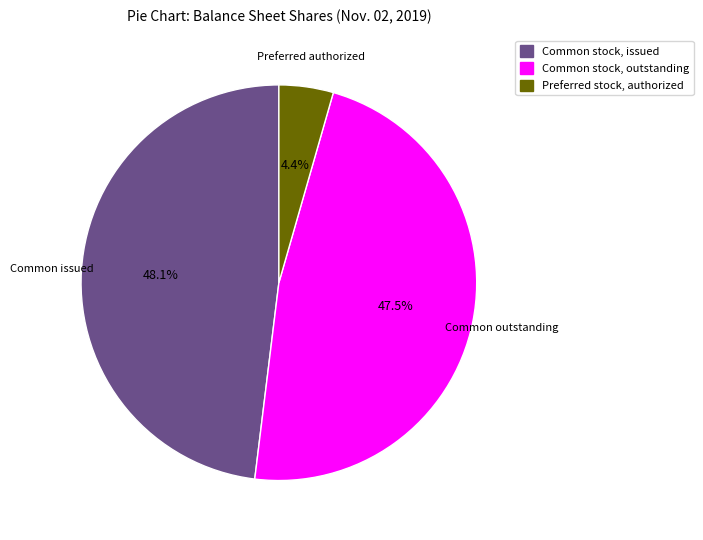

What percentage do Common stock, outstanding and Preferred stock, authorized together represent?

51.9%